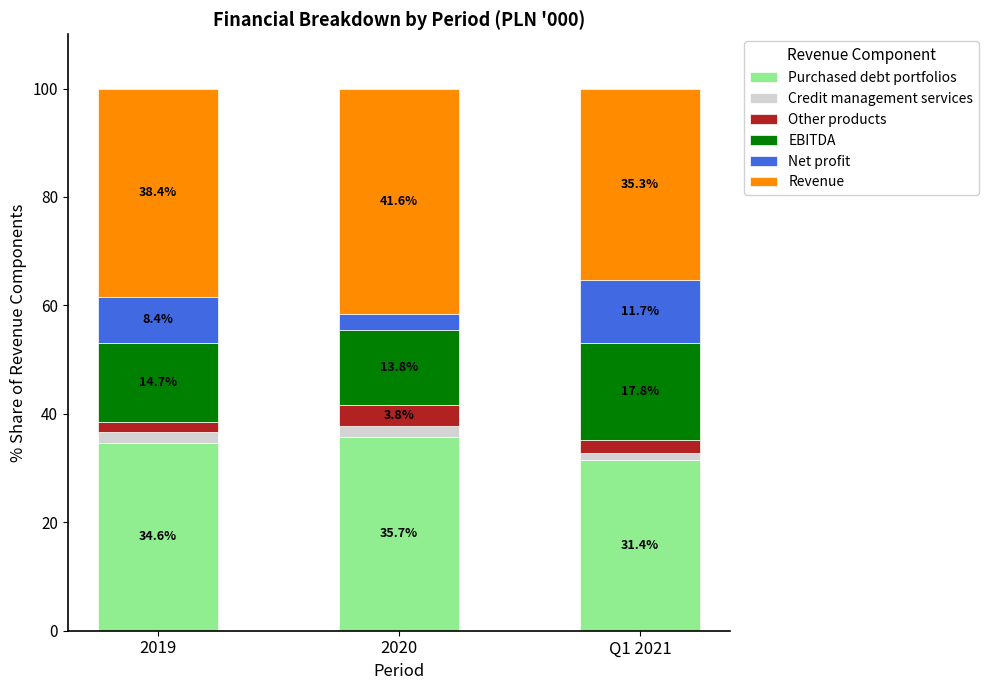

The Purchased debt portfolios series shows 35.7 at 2020. True or false?

True